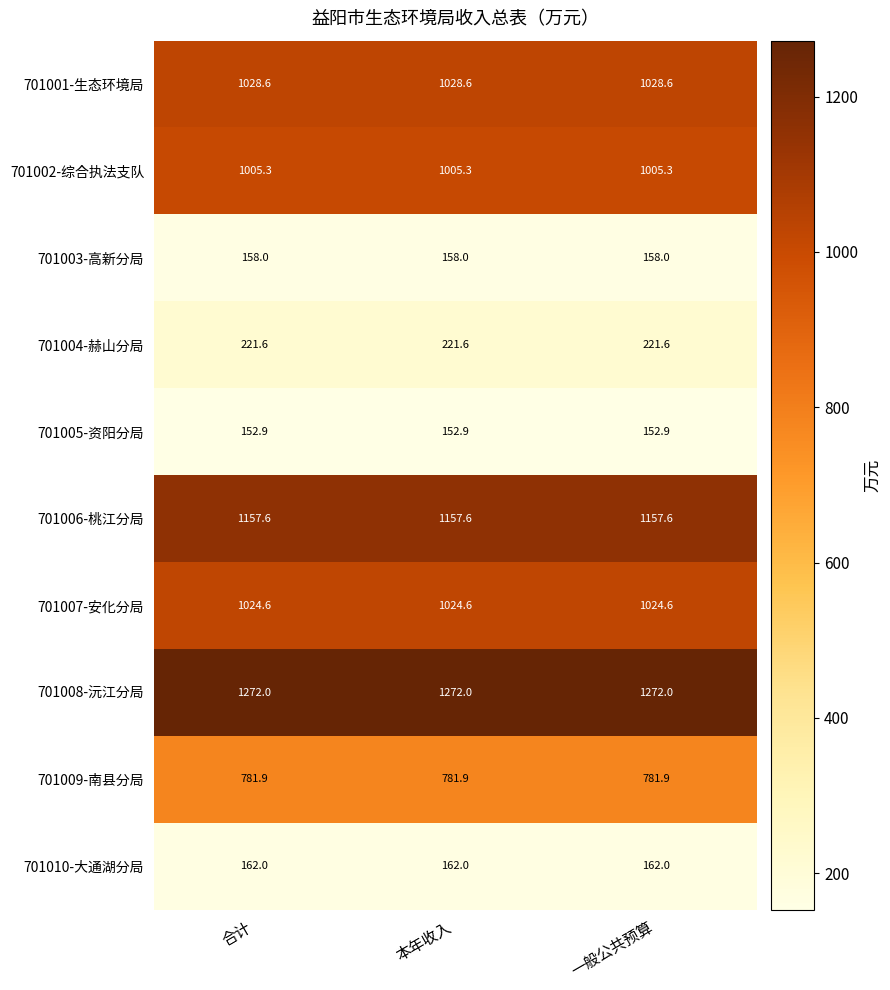

What is the difference between the highest and lowest values at 本年收入?

1119.1